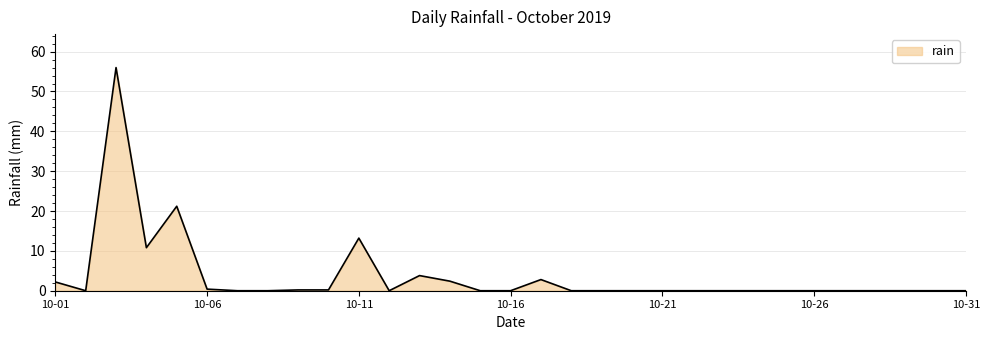

What is the difference between the maximum and minimum values?

56.0